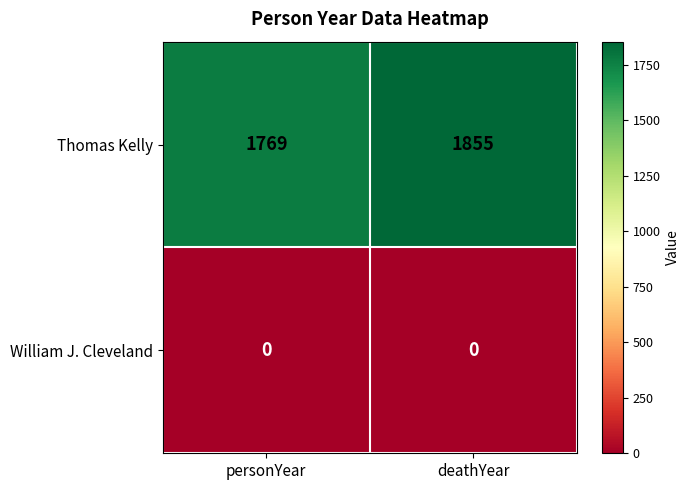

What is the approximate value of Thomas Kelly at deathYear, to the nearest 10?

1860